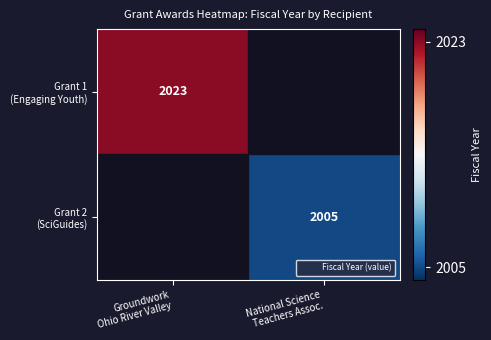

How many data points does each series have?

2